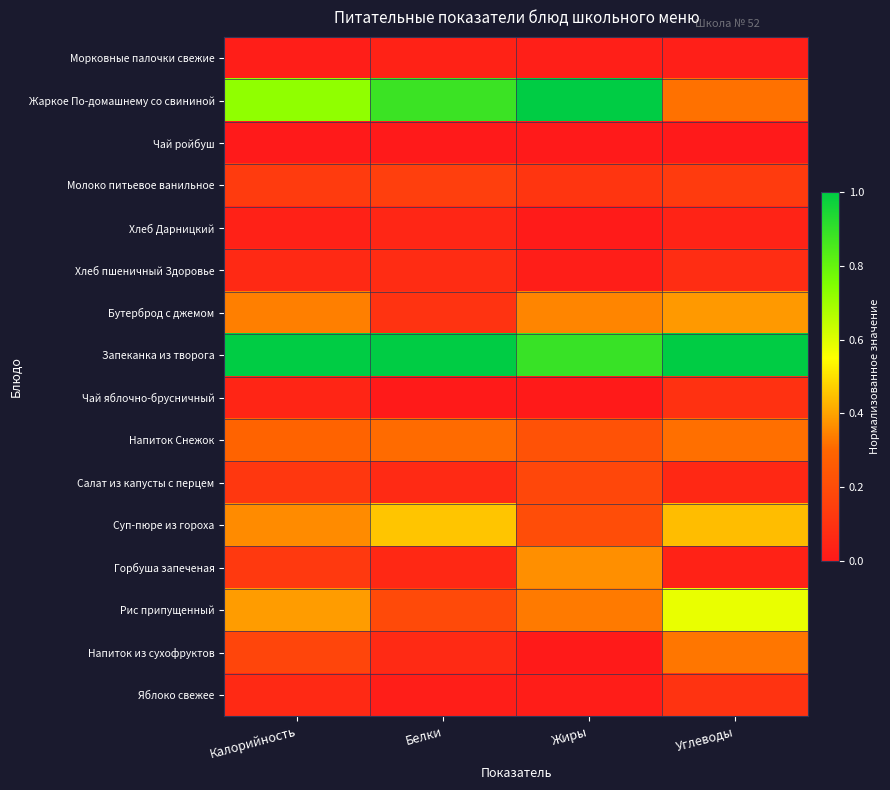

Reading left to right, transcribe all the data shown in this chart.

Морковные палочки свежие: Калорийность=0.0	Белки=0.0	Жиры=0.0	Углеводы=0.0
Жаркое По-домашнему со свининой: Калорийность=0.7	Белки=0.9	Жиры=1.0	Углеводы=0.3
Чай ройбуш: Калорийность=0.0	Белки=0.0	Жиры=0.0	Углеводы=0.0
Молоко питьевое ванильное: Калорийность=0.1	Белки=0.1	Жиры=0.1	Углеводы=0.1
Хлеб Дарницкий: Калорийность=0.0	Белки=0.1	Жиры=0.0	Углеводы=0.0
Хлеб пшеничный Здоровье: Калорийность=0.1	Белки=0.1	Жиры=0.0	Углеводы=0.1
Бутерброд с джемом: Калорийность=0.3	Белки=0.1	Жиры=0.4	Углеводы=0.4
Запеканка из творога: Калорийность=1.0	Белки=1.0	Жиры=0.9	Углеводы=1.0
Чай яблочно-брусничный: Калорийность=0.0	Белки=0.0	Жиры=0.0	Углеводы=0.1
Напиток Снежок: Калорийность=0.3	Белки=0.3	Жиры=0.2	Углеводы=0.3
Салат из капусты с перцем: Калорийность=0.1	Белки=0.1	Жиры=0.2	Углеводы=0.1
Суп-пюре из гороха: Калорийность=0.4	Белки=0.5	Жиры=0.2	Углеводы=0.4
Горбуша запеченая: Калорийность=0.1	Белки=0.1	Жиры=0.4	Углеводы=0.0
Рис припущенный: Калорийность=0.4	Белки=0.2	Жиры=0.3	Углеводы=0.6
Напиток из сухофруктов: Калорийность=0.2	Белки=0.1	Жиры=0.0	Углеводы=0.3
Яблоко свежее: Калорийность=0.1	Белки=0.0	Жиры=0.0	Углеводы=0.1